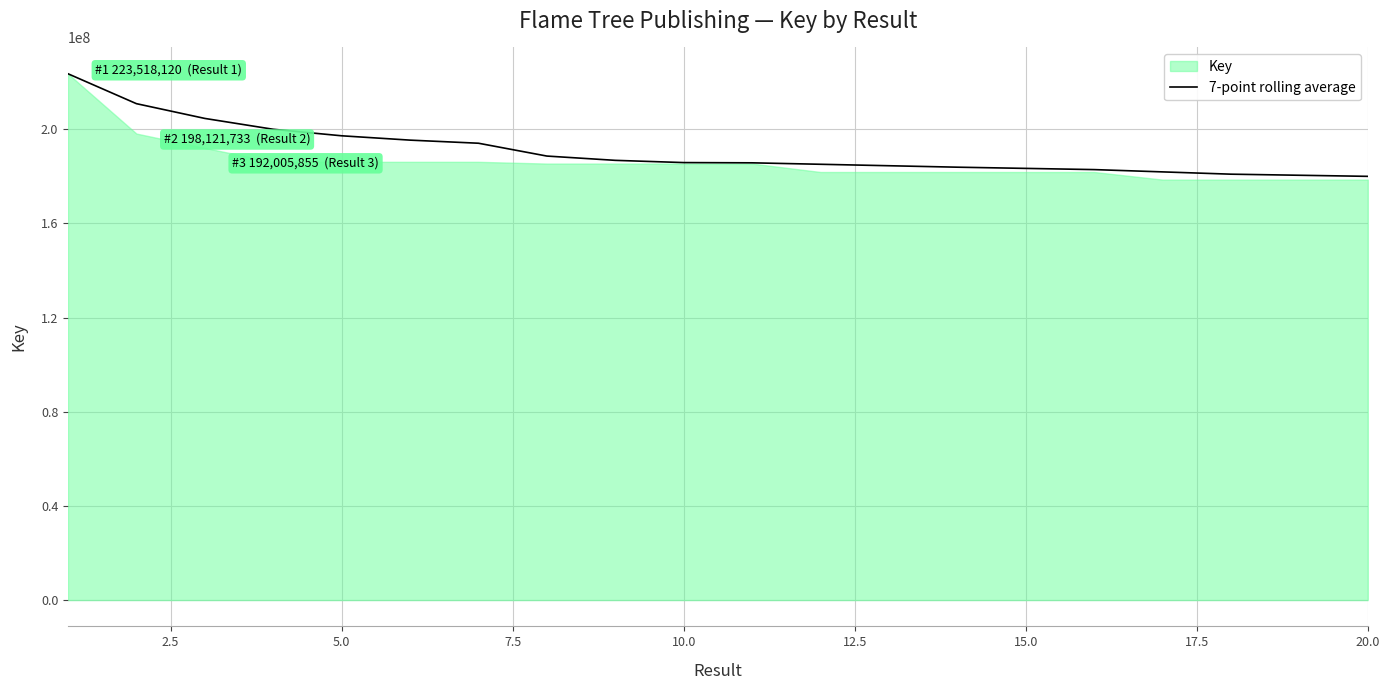

What is the difference between the maximum and second lowest values?

43107540.7